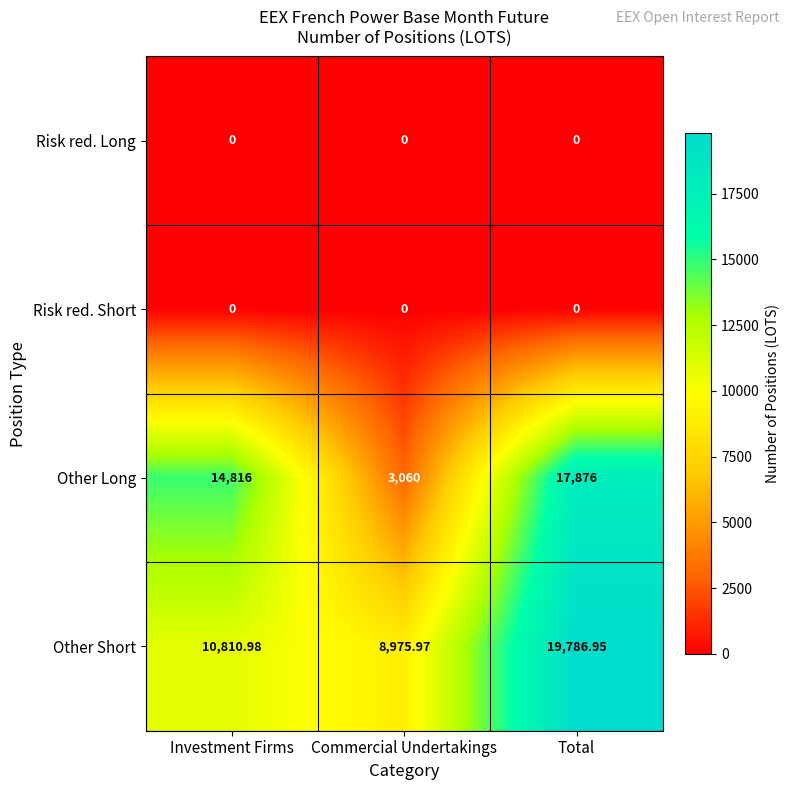

Which series has the largest range (max minus min)?

Other Long